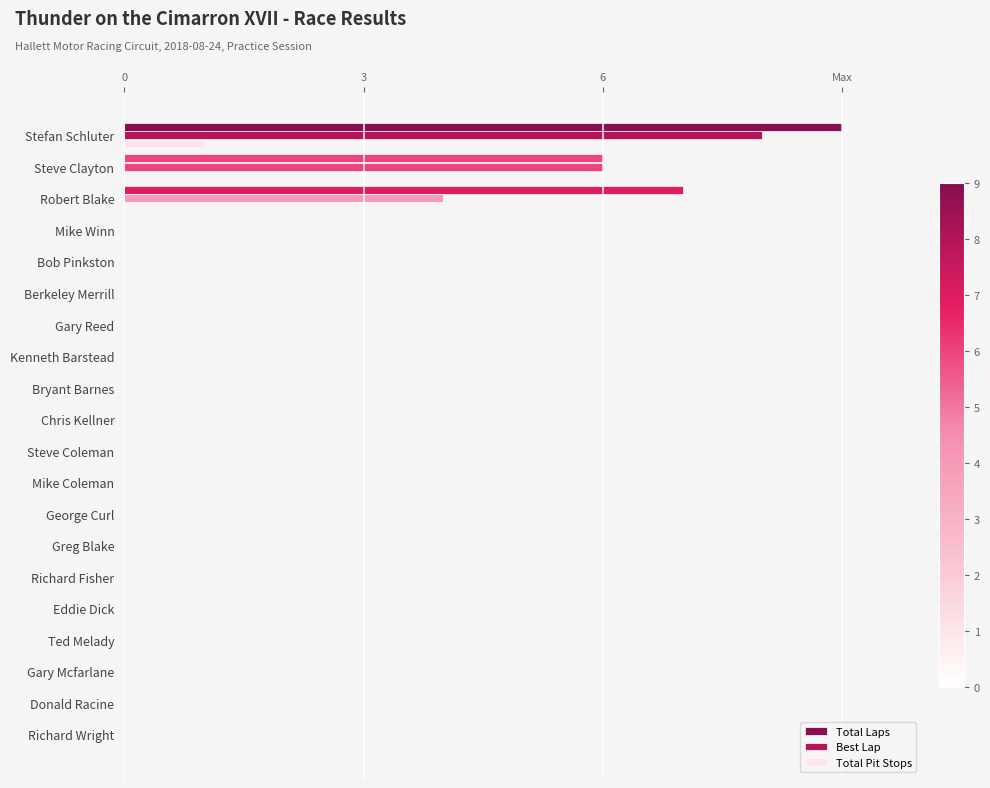

What is the sum of all Best Lap values?

18